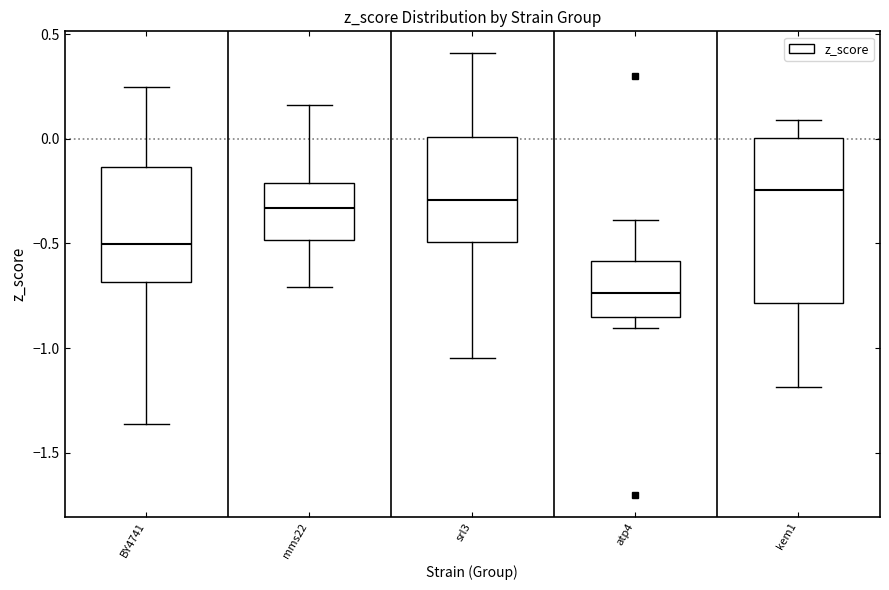

Where does the upper whisker of the box for kem1 end on the y-axis? The values are not printed on the chart, so give them approximately, as read against the axis.

0.10